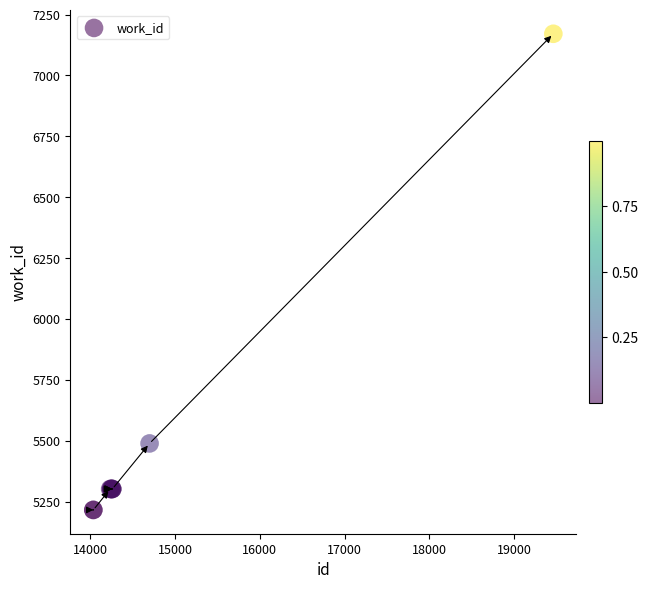

What Y value in the scatter plot is closest to 6193?

5489